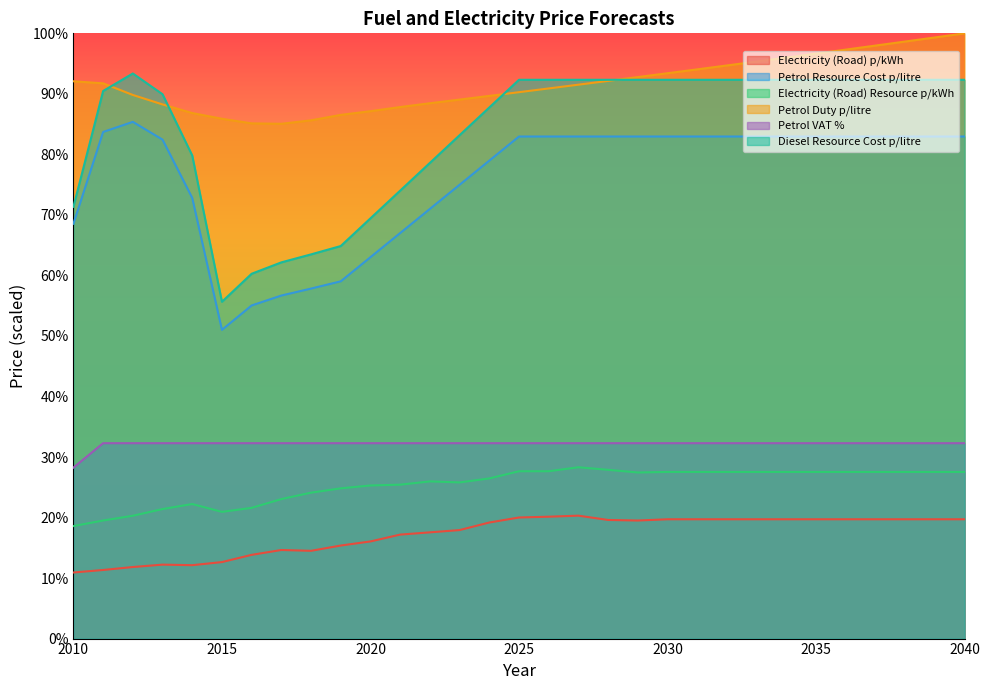

Where is Petrol Resource Cost p/litre nearest to the value 68?

2010